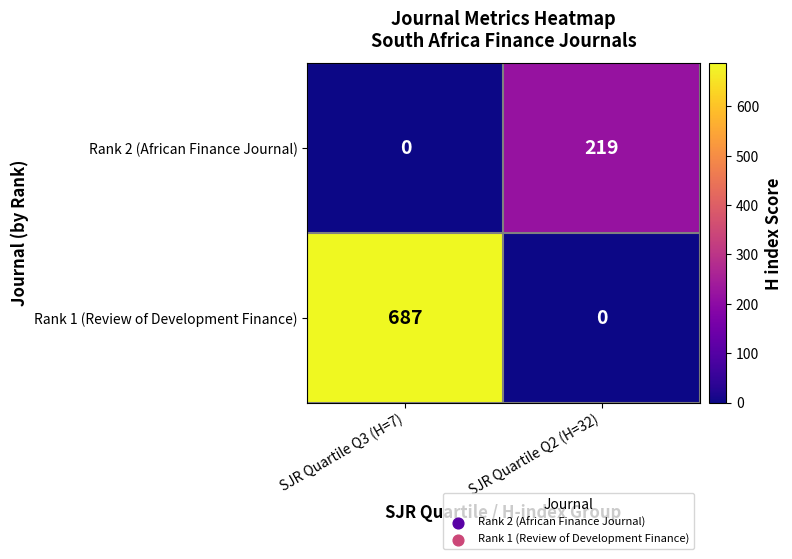

What is the spread (max minus min) of values at SJR Quartile Q3 (H=7)?

687